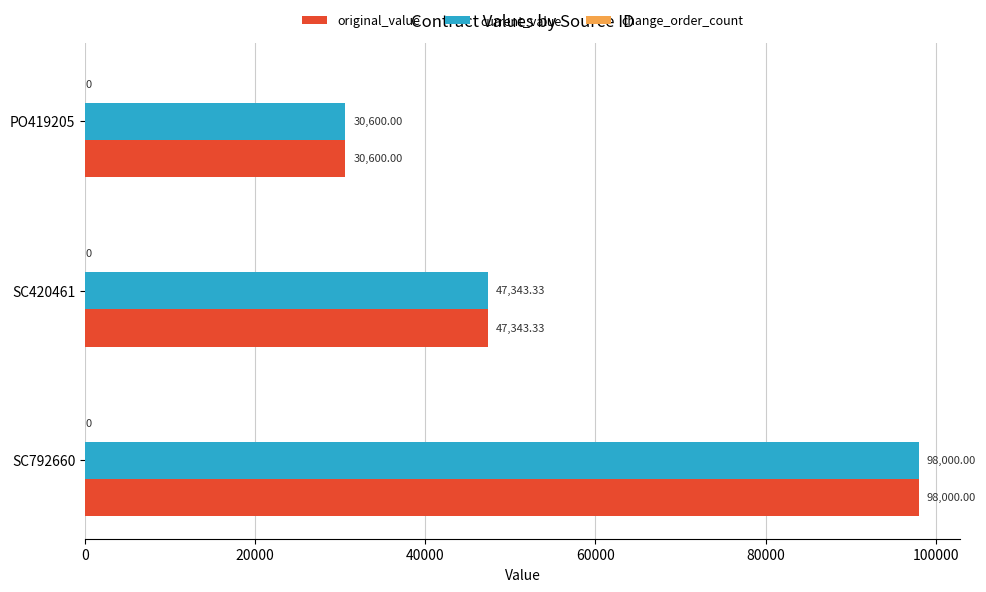

List the labels in order of current_value value, largest first.

SC792660, SC420461, PO419205